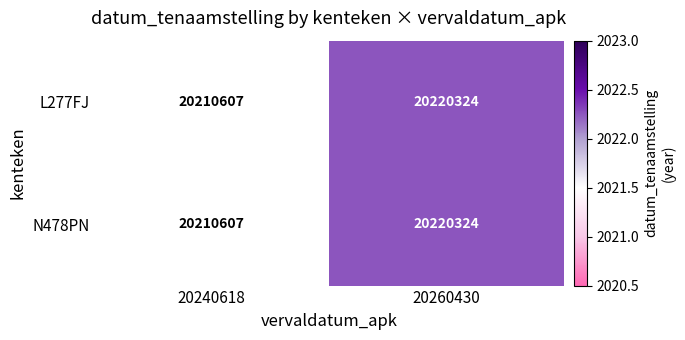

List the labels in order of N478PN value, largest first.

20260430, 20240618